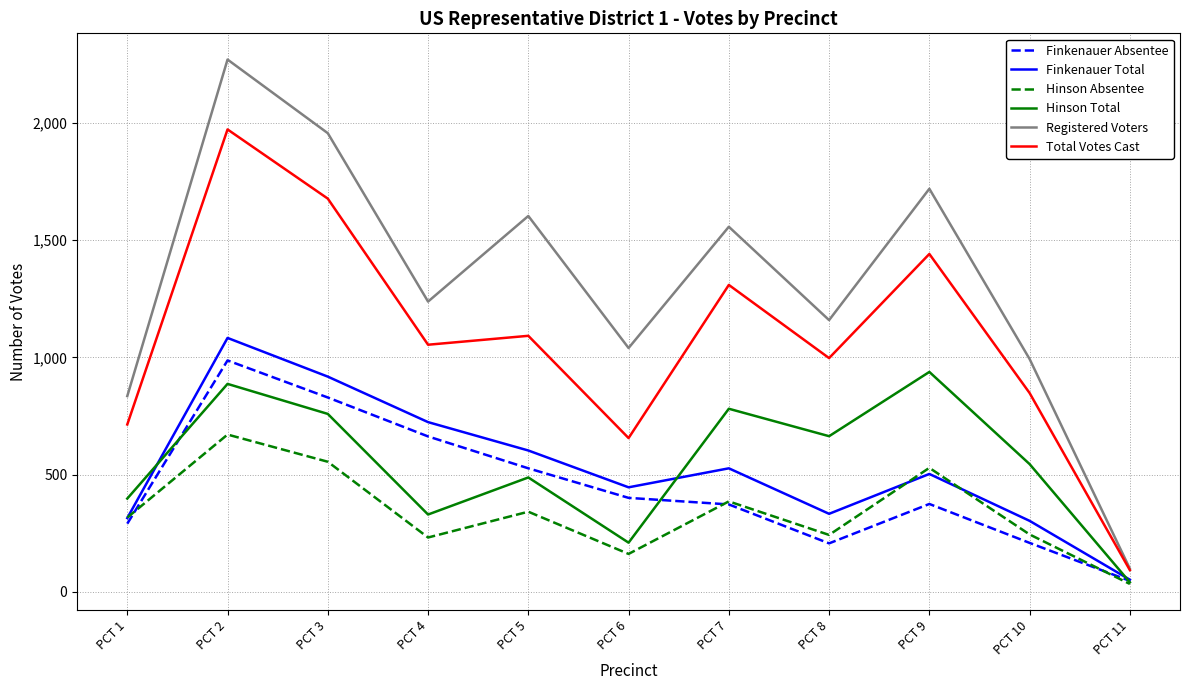

How many lines are shown in the chart?

6